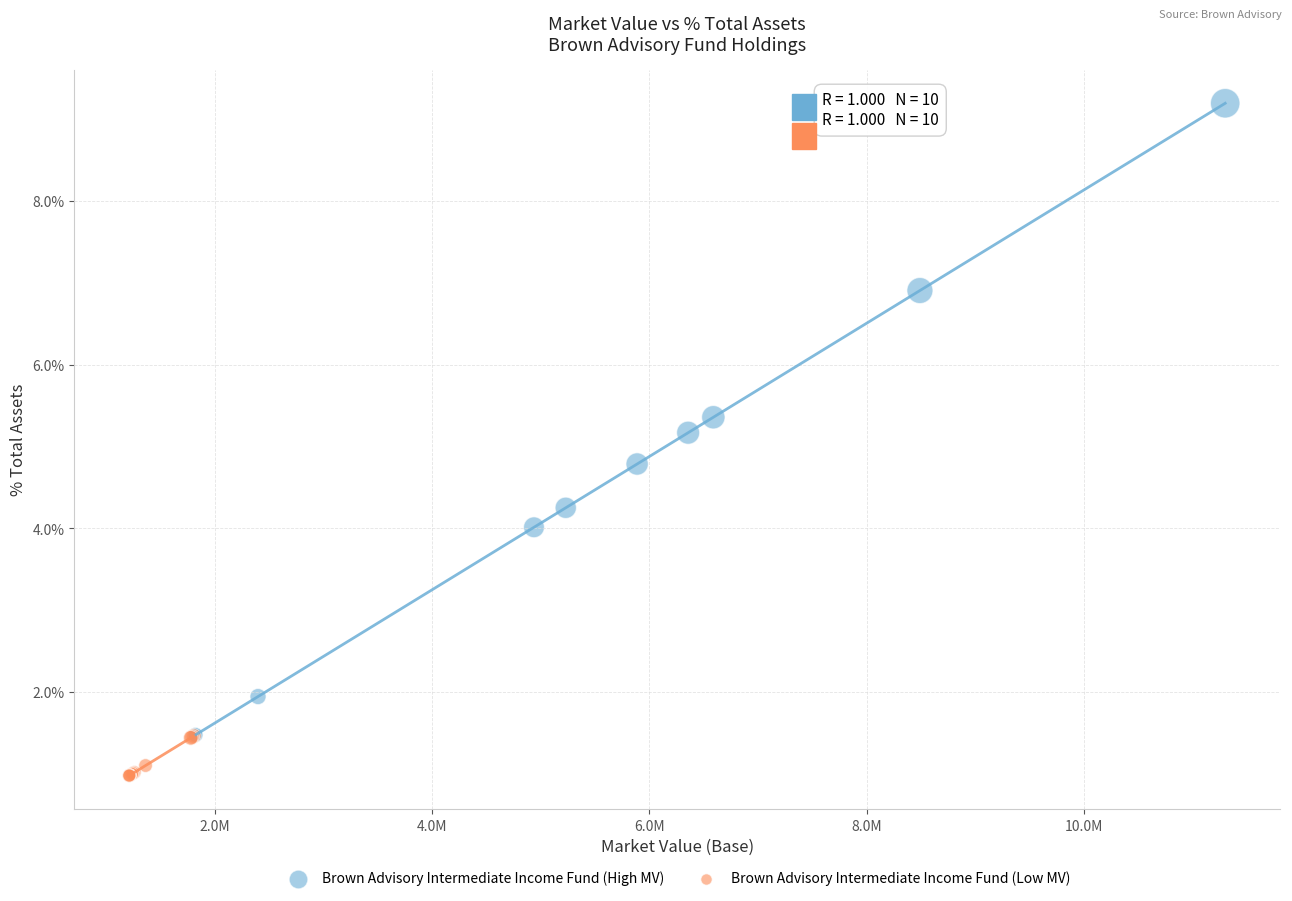

Which series reaches the minimum Y coordinate?

Brown Advisory Intermediate Income Fund (Low MV)